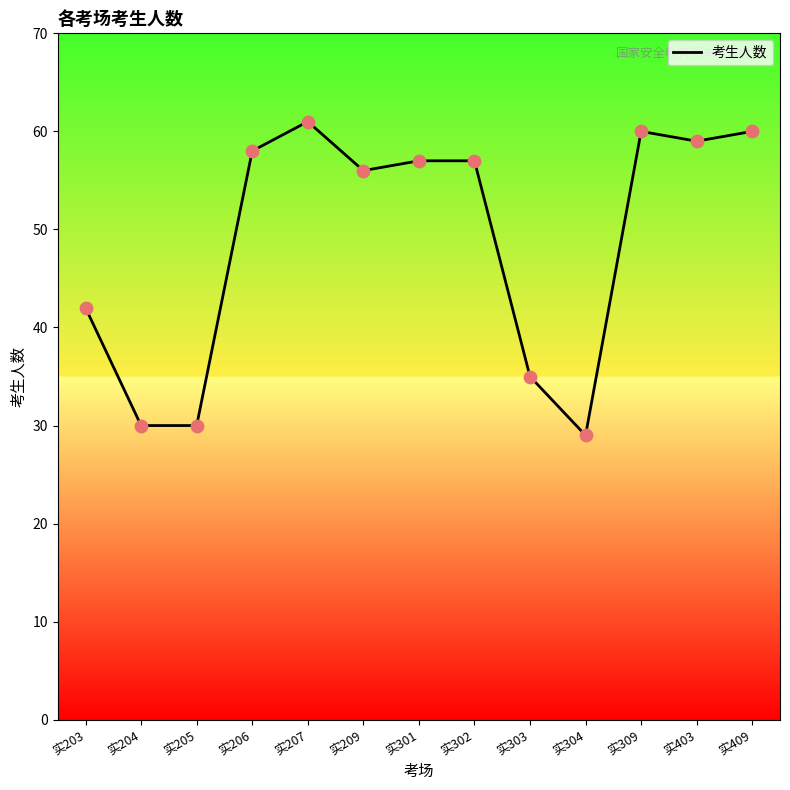

Which has a higher value, 实303 or 实205?

实303